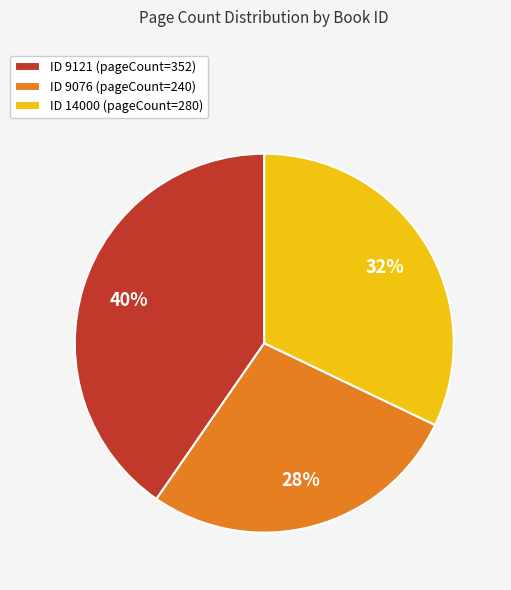

Does ID 9076 (pageCount=240) represent more than half of the total?

No